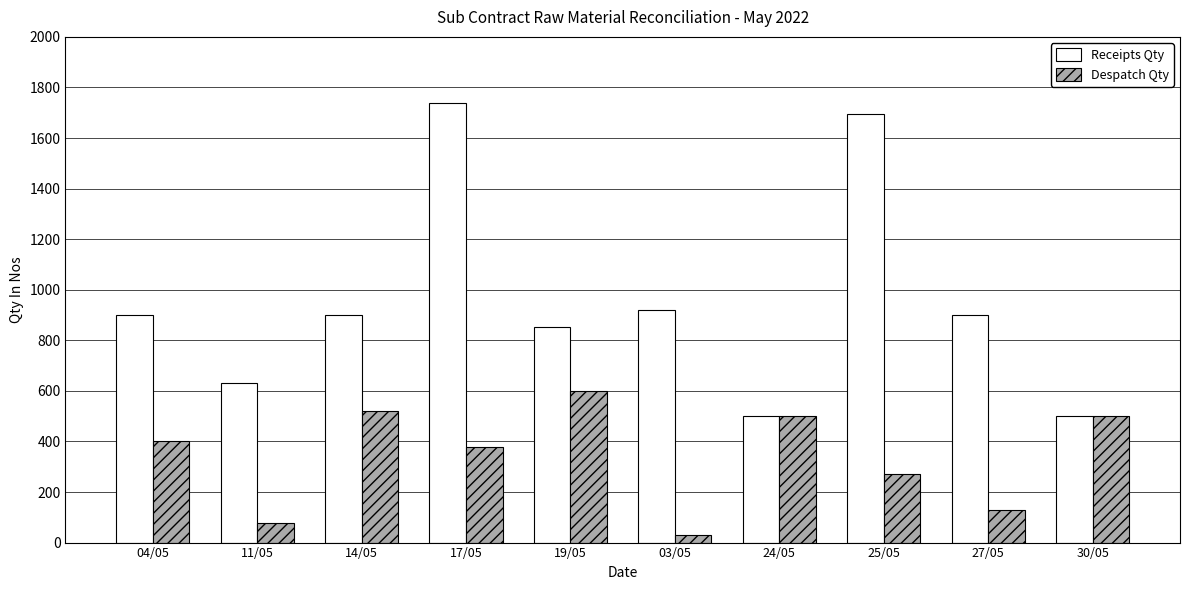

Rank the series at 19/05 from lowest to highest value.

Despatch Qty, Receipts Qty